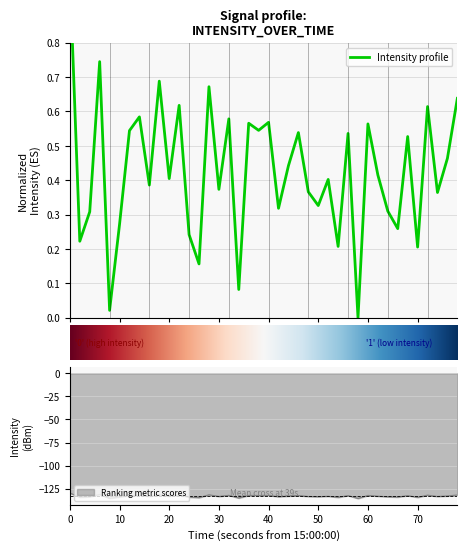

How many distinct data groups are displayed?

1